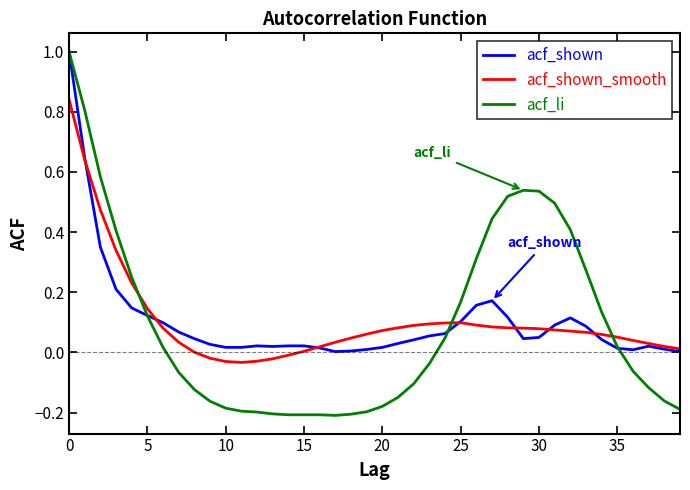

What is the maximum value shown in the chart?

1.0